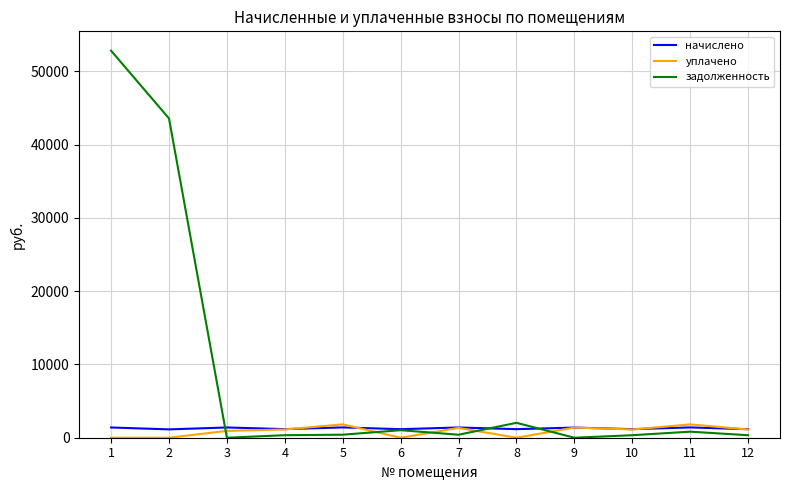

Between 1 and 7, which series saw the biggest shift?

задолженность